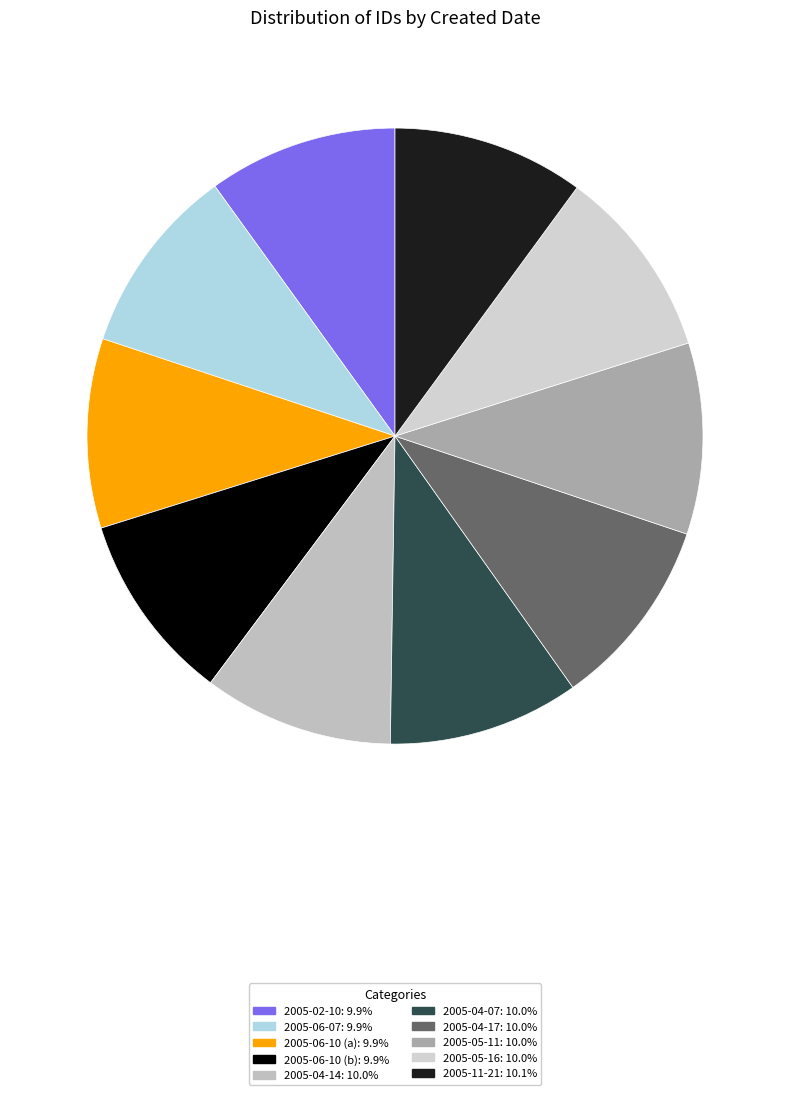

What percentage is NOT represented by 2005-04-07?

90.0%